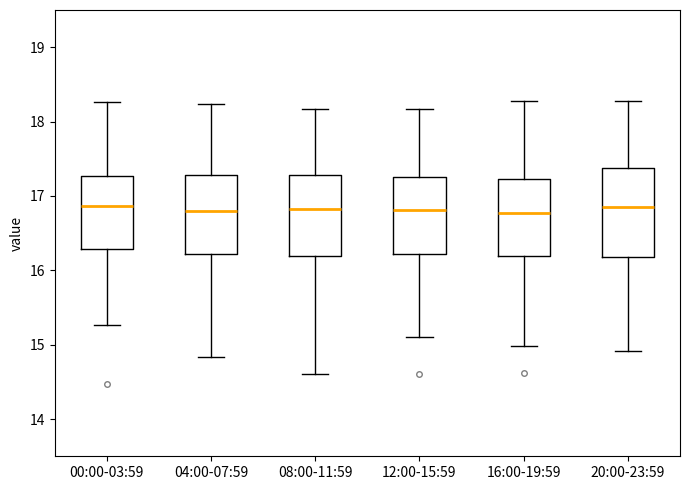

Which box is the tallest, from its lower edge to its upper edge?

20:00-23:59